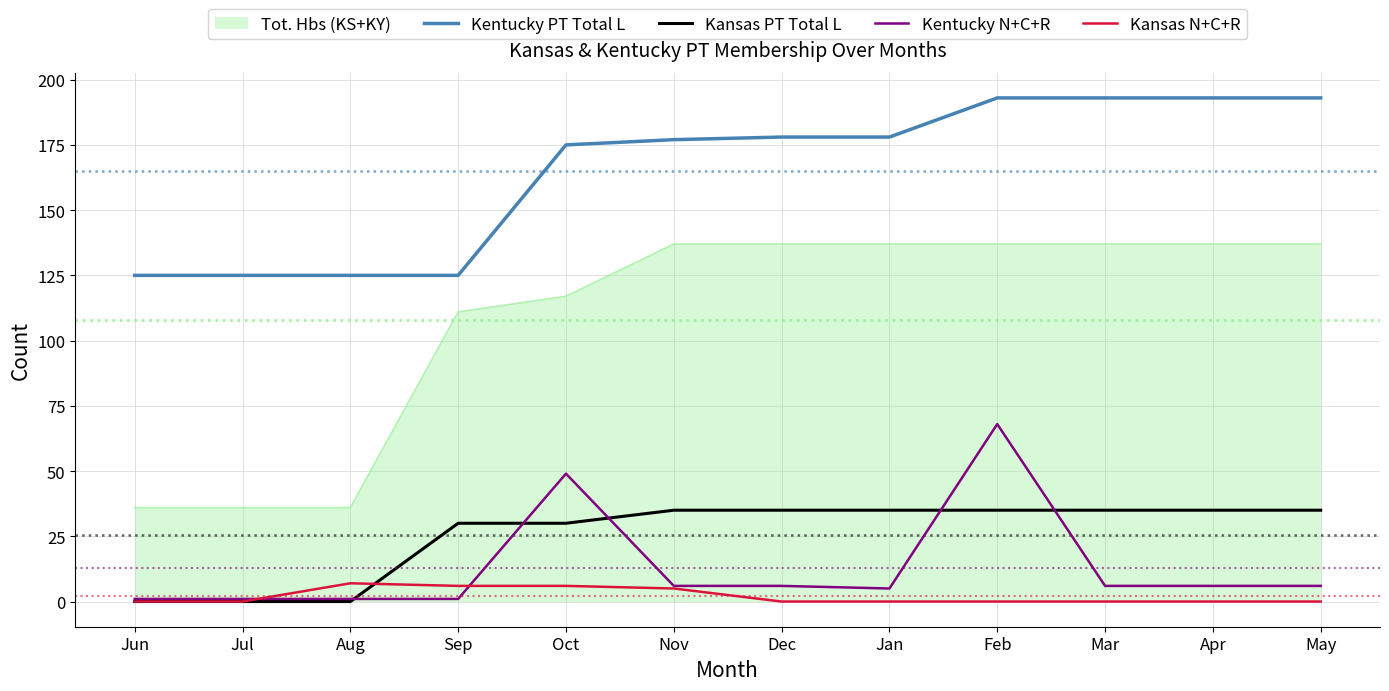

What is the maximum value for Tot. Hbs (KS+KY)?

137